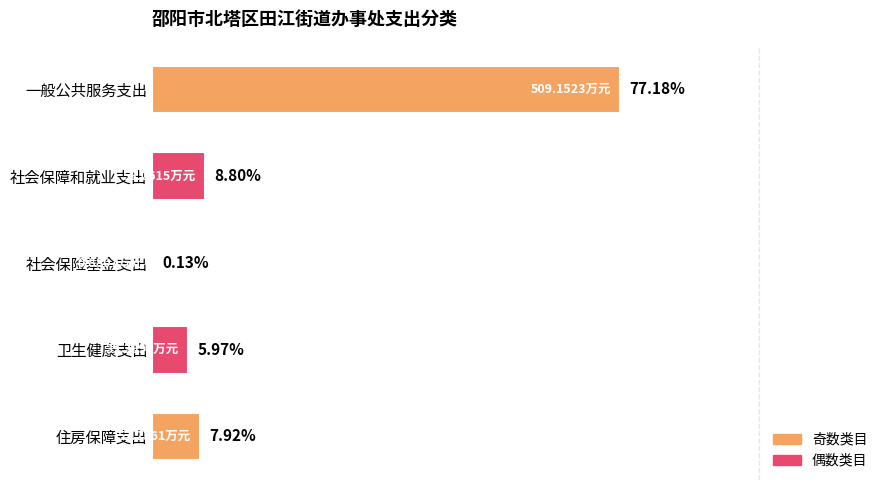

Between 社会保障和就业支出 and 一般公共服务支出, which is larger?

一般公共服务支出